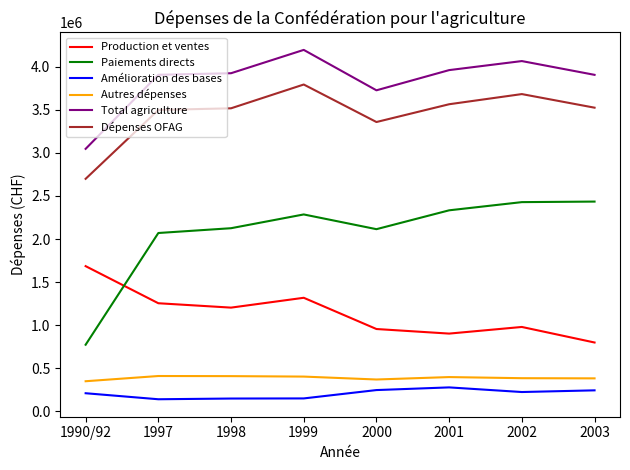

What is the average value of the Dépenses OFAG series?

3455810